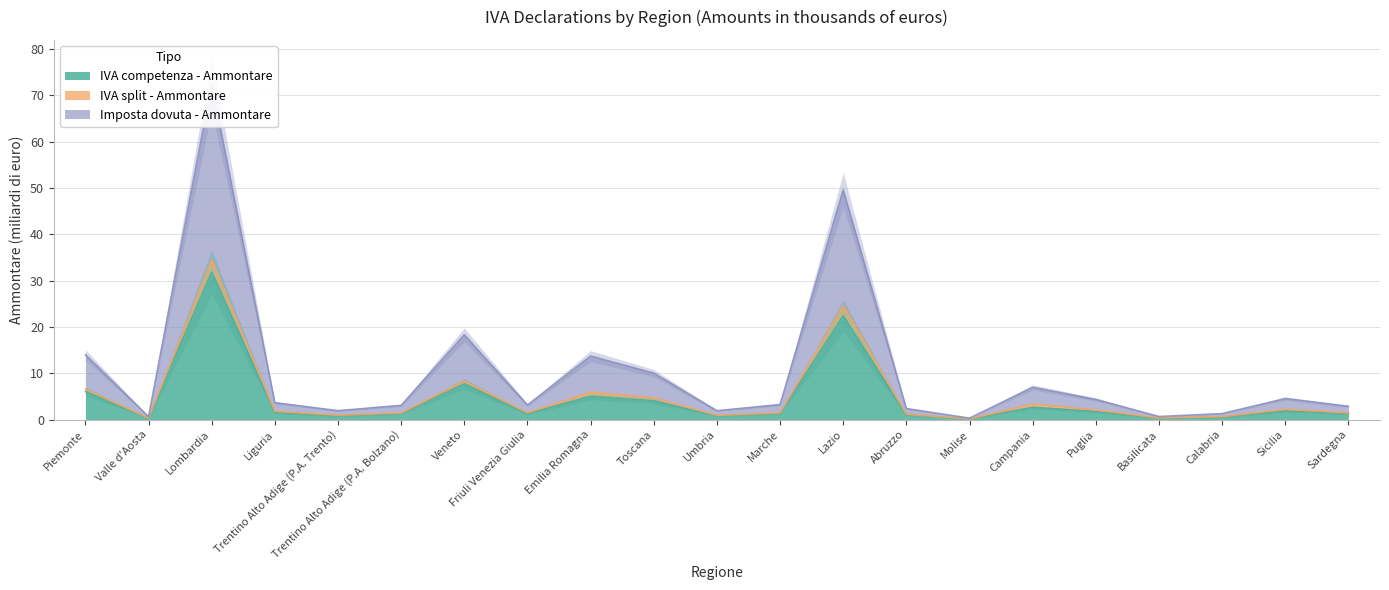

The value of Imposta dovuta - Ammontare at Puglia is 4.3. True or false?

True